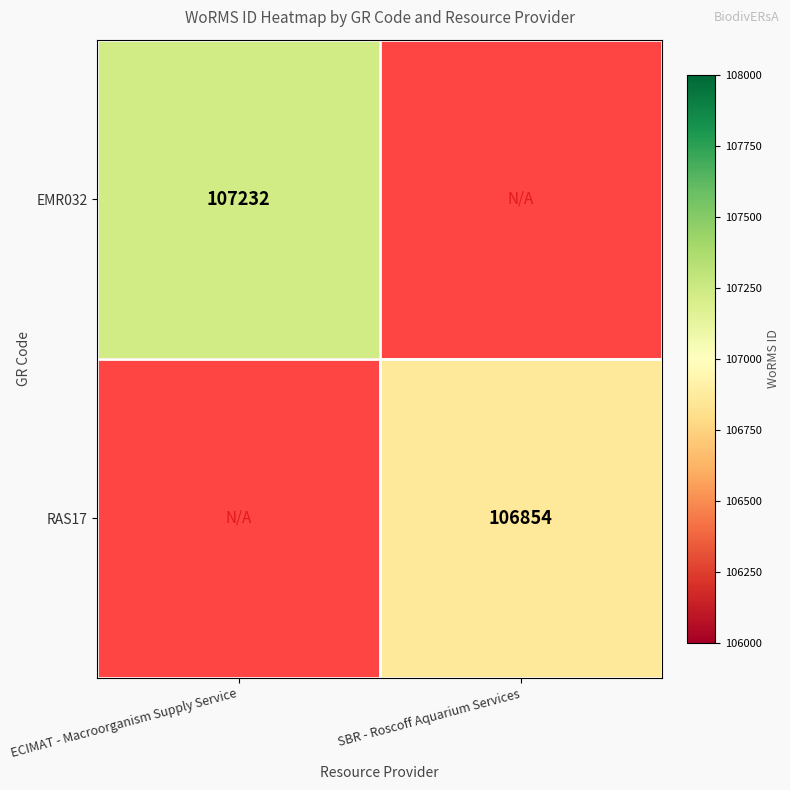

Is the value of RAS17 at SBR - Roscoff Aquarium Services greater than the value of EMR032 at ECIMAT - Macroorganism Supply Service?

No